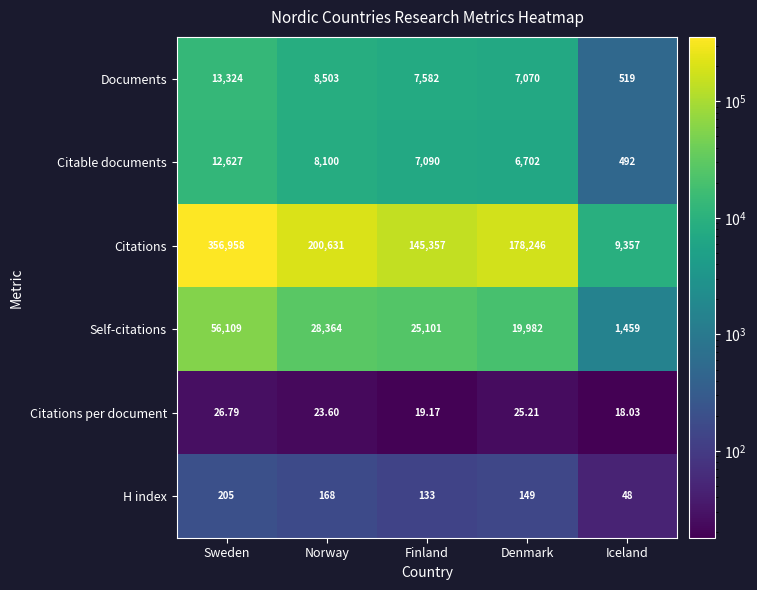

Where is Citations nearest to the value 183157?

Denmark